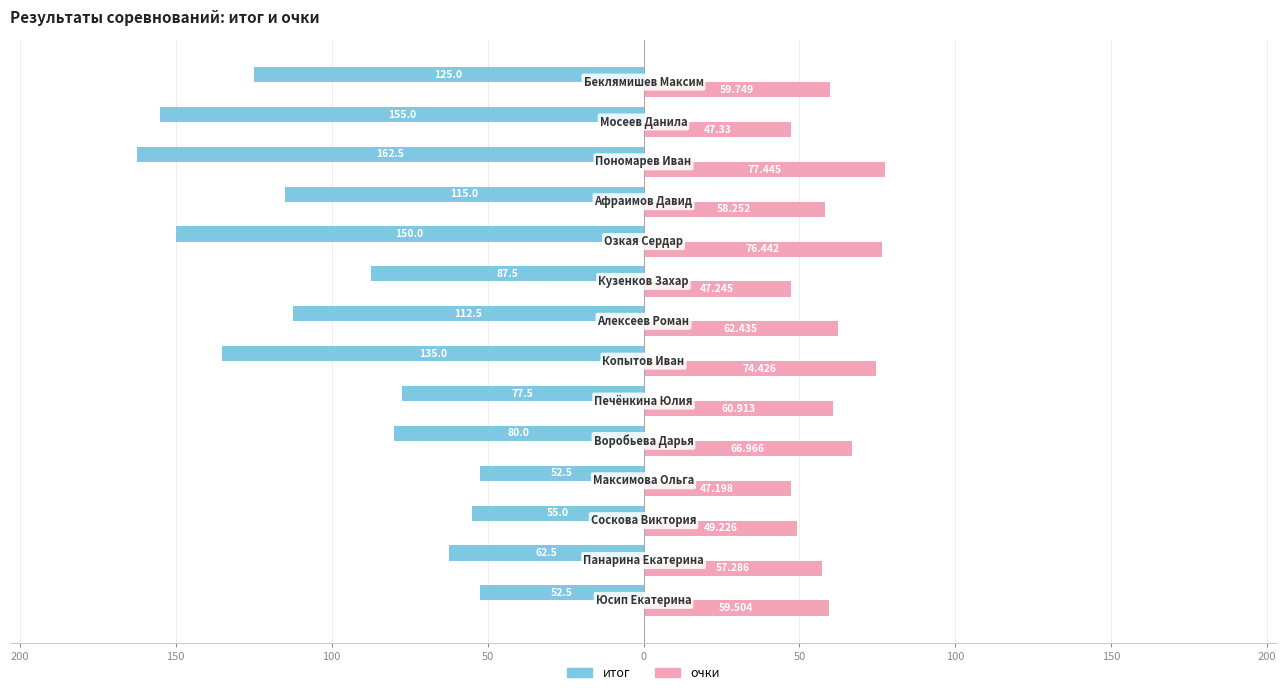

What are all the series names shown in the legend?

итог, очки